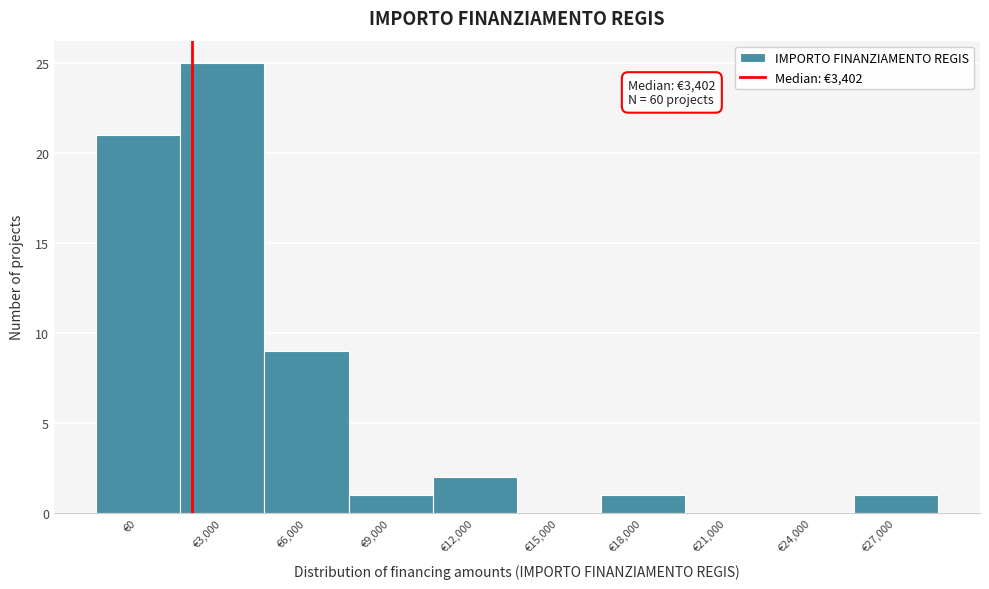

Reading left to right, what are all the values shown in this chart?

€0=21	€3,000=25	€6,000=9	€9,000=1	€12,000=2	€15,000=0	€18,000=1	€21,000=0	€24,000=0	€27,000=1